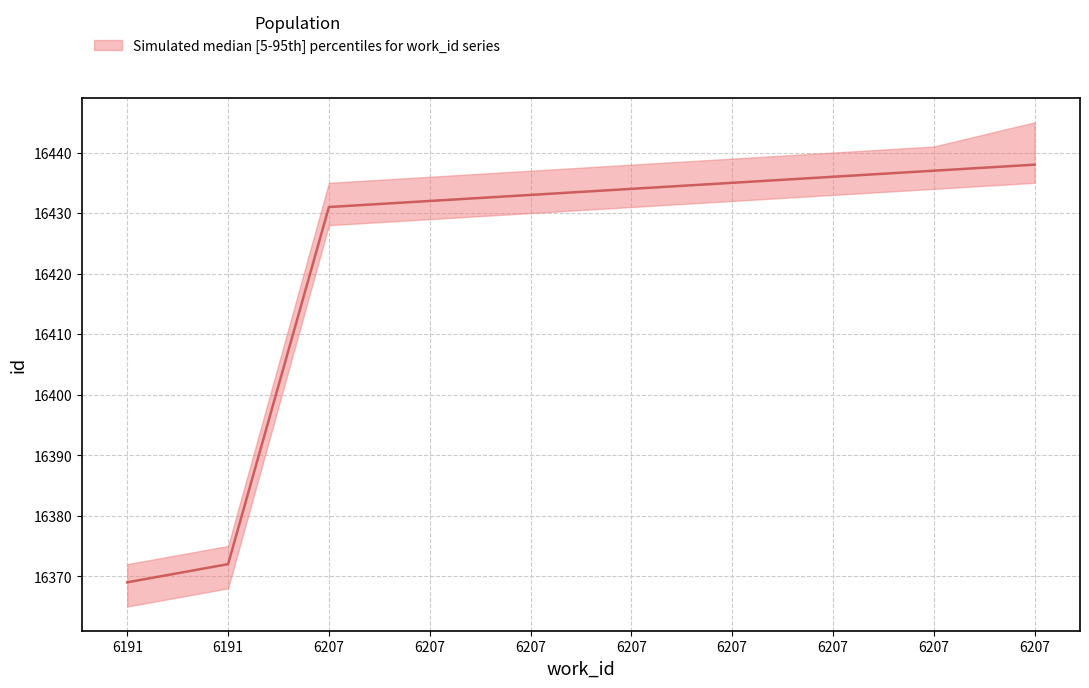

The chart shows a value of 10372 at 6207. True or false?

False